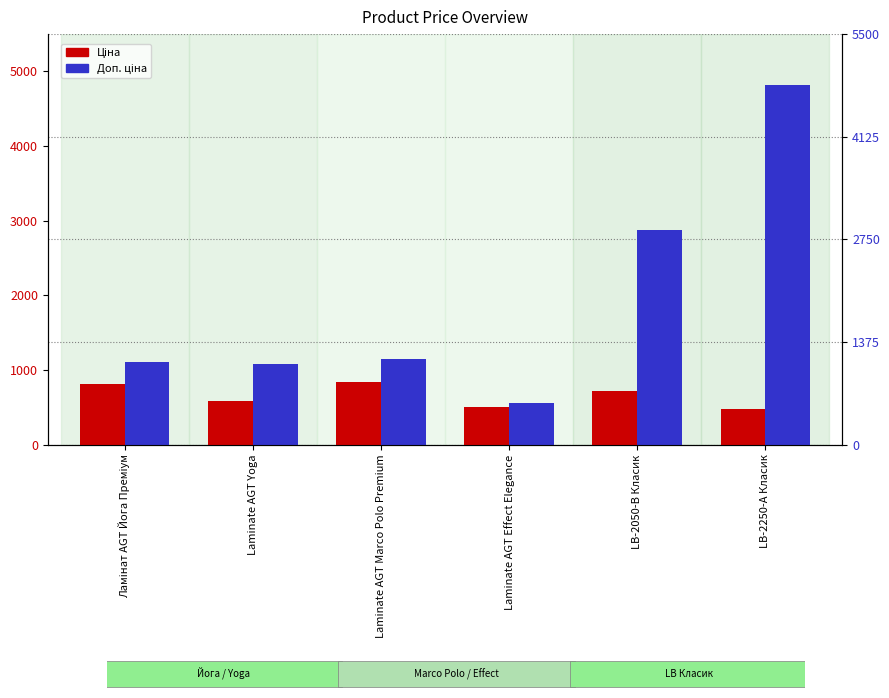

What is the label of the 2nd bar from the right?

LB-2050-В Класик